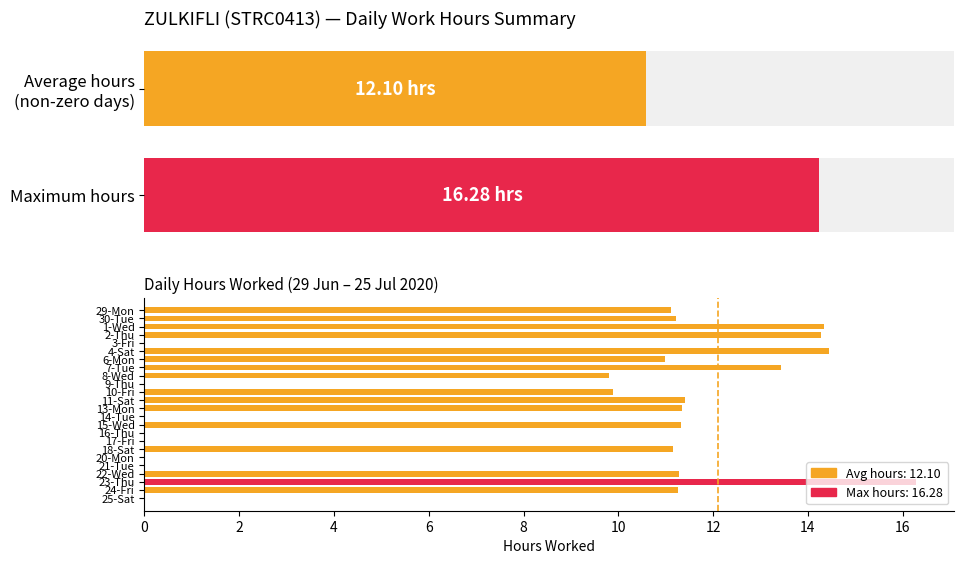

What is the sum of all values?

193.6